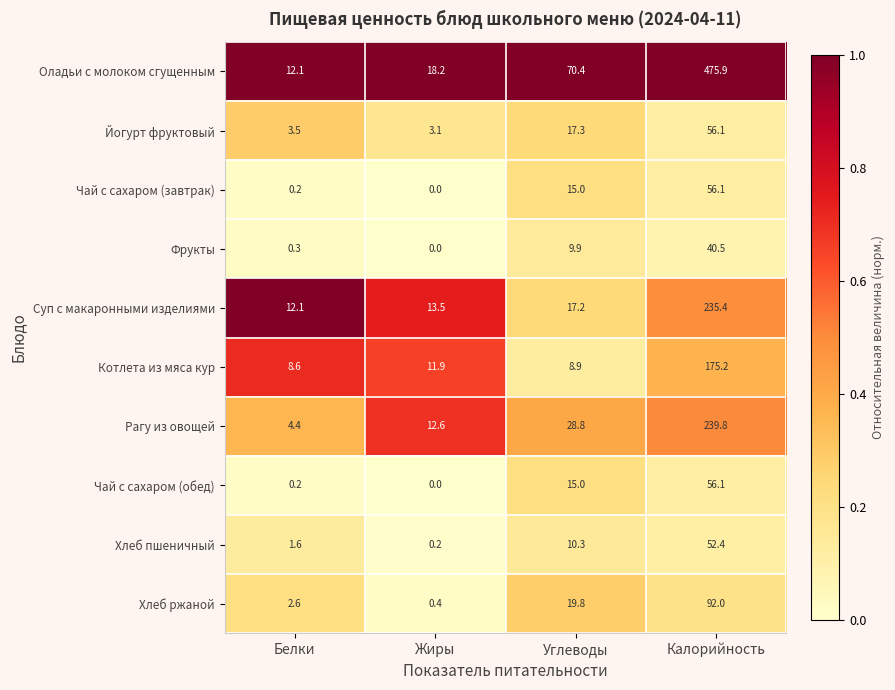

Which series has the largest total across all categories?

Оладьи с молоком сгущенным